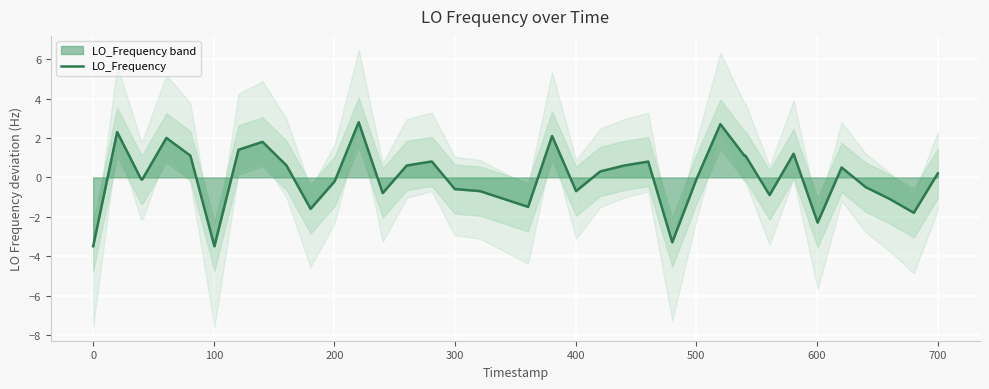

What is the difference between the second highest and minimum values?

6.2